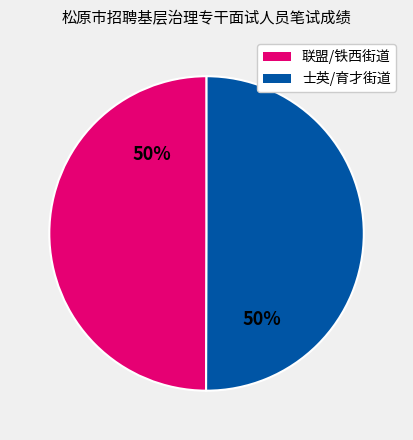

To the nearest percent, what is the average slice percentage?

50%